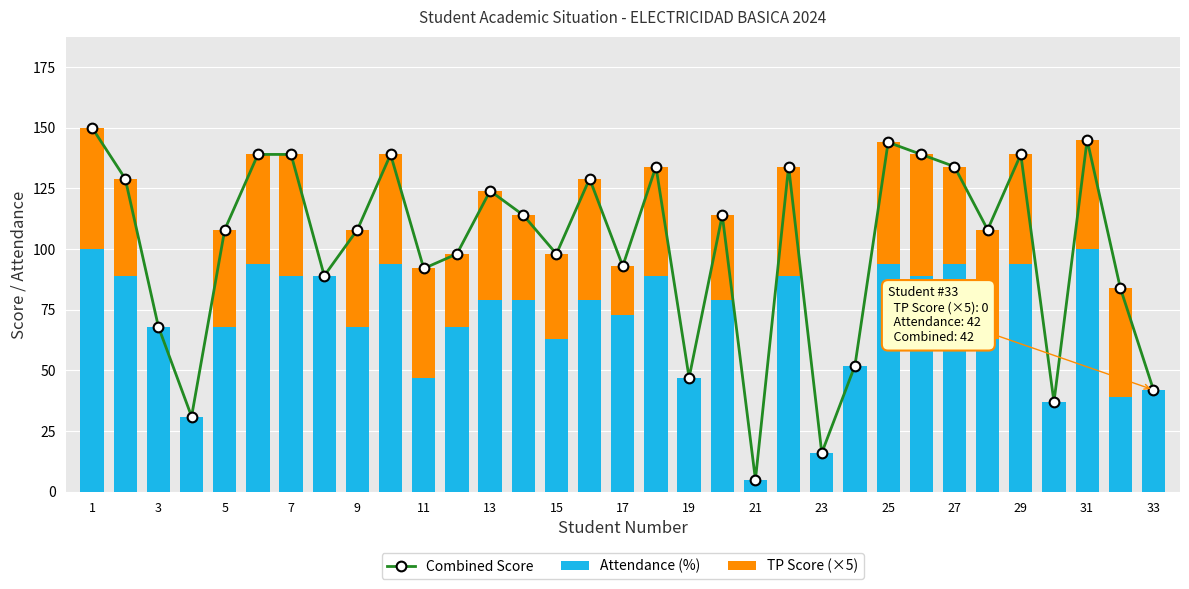

The value of Attendance (%) at 31 is 100. True or false?

True